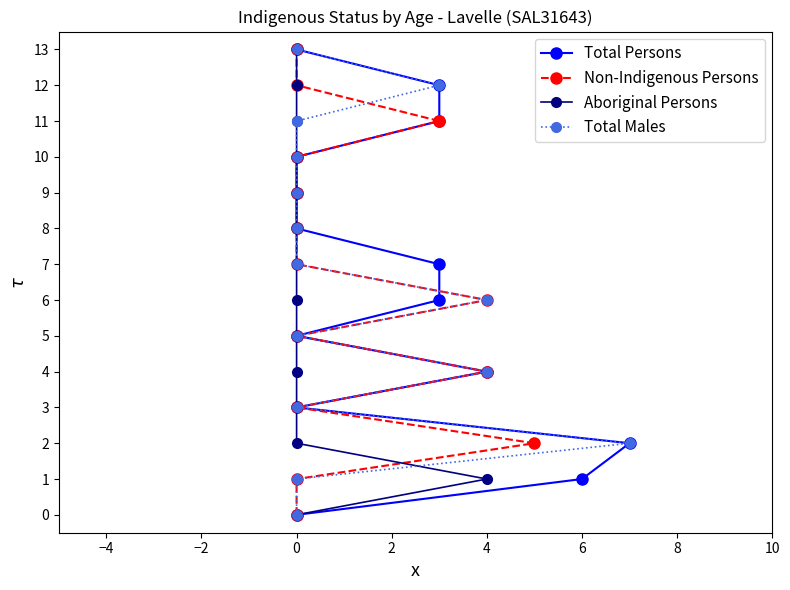

Rank the series at 0 from lowest to highest value.

Total Persons, Non-Indigenous Persons, Aboriginal Persons, Total Males